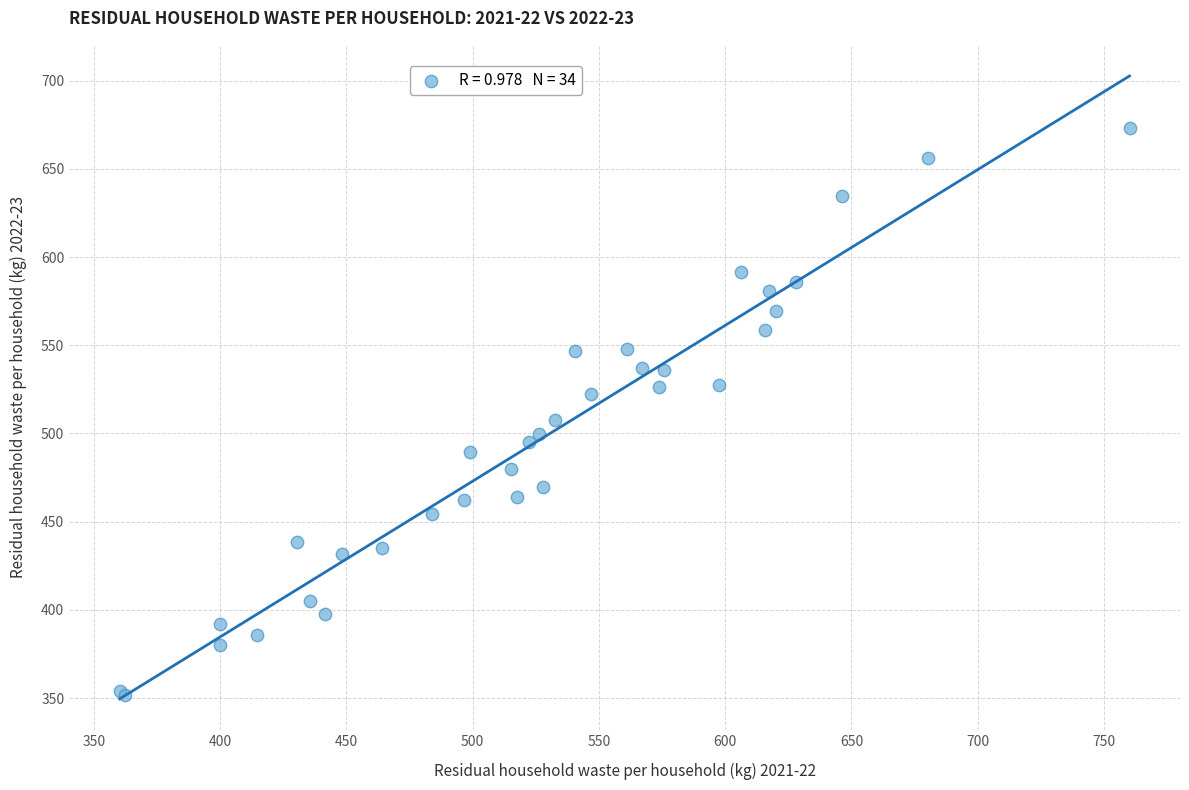

What Y value in the scatter plot is closest to 512?

507.7